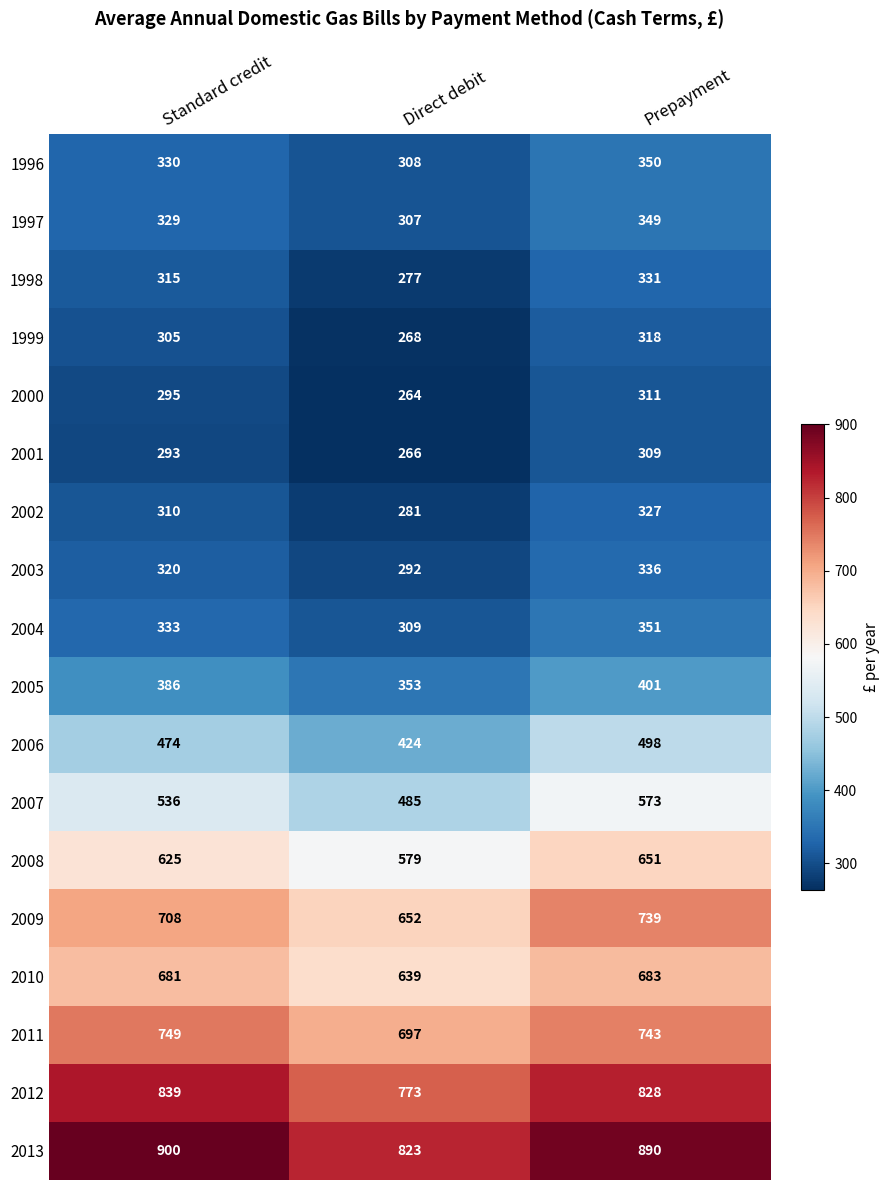

Rank the series by their maximum value, from highest to lowest.

2013, 2012, 2011, 2009, 2010, 2008, 2007, 2006, 2005, 2004, 1996, 1997, 2003, 1998, 2002, 1999, 2000, 2001